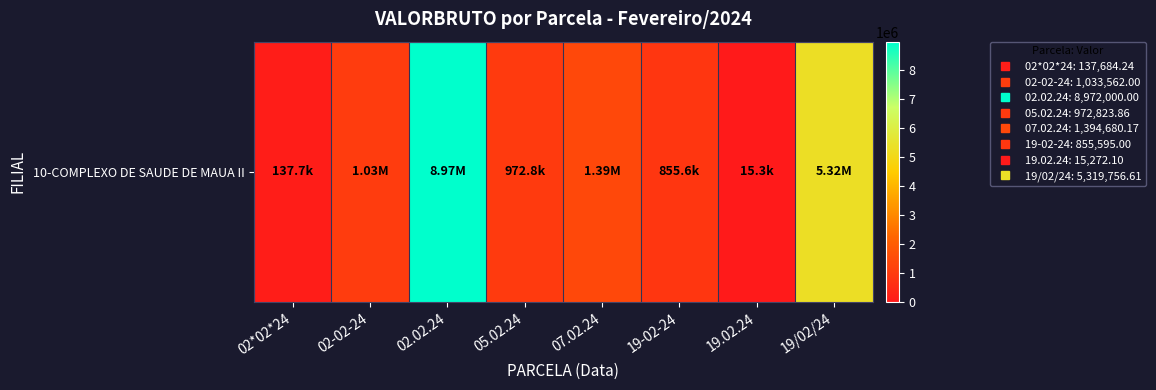

What is the average value?

2337671.7